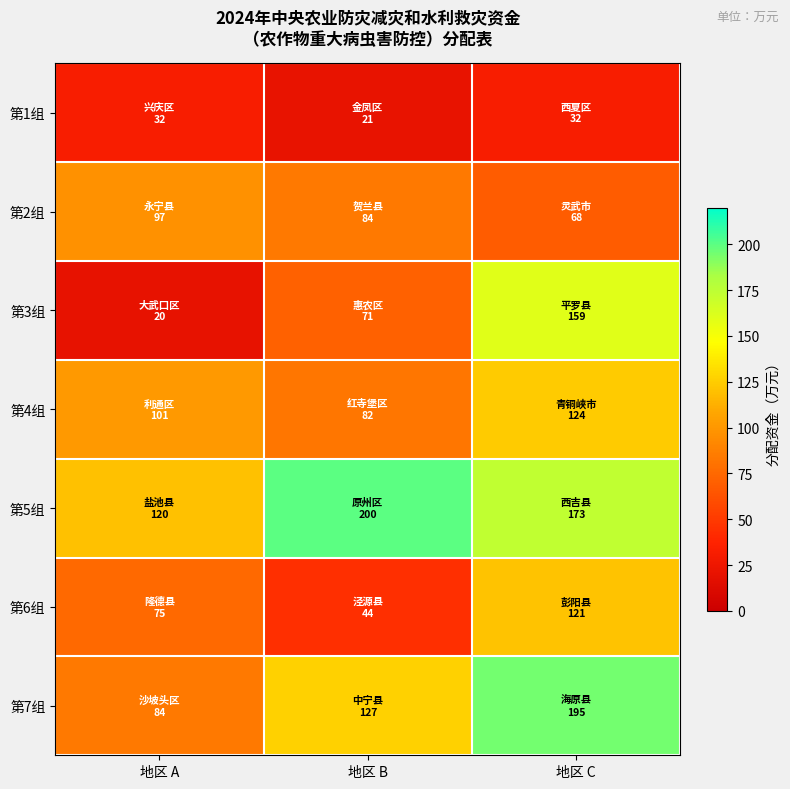

At how many categories does at least one series exceed 155?

2